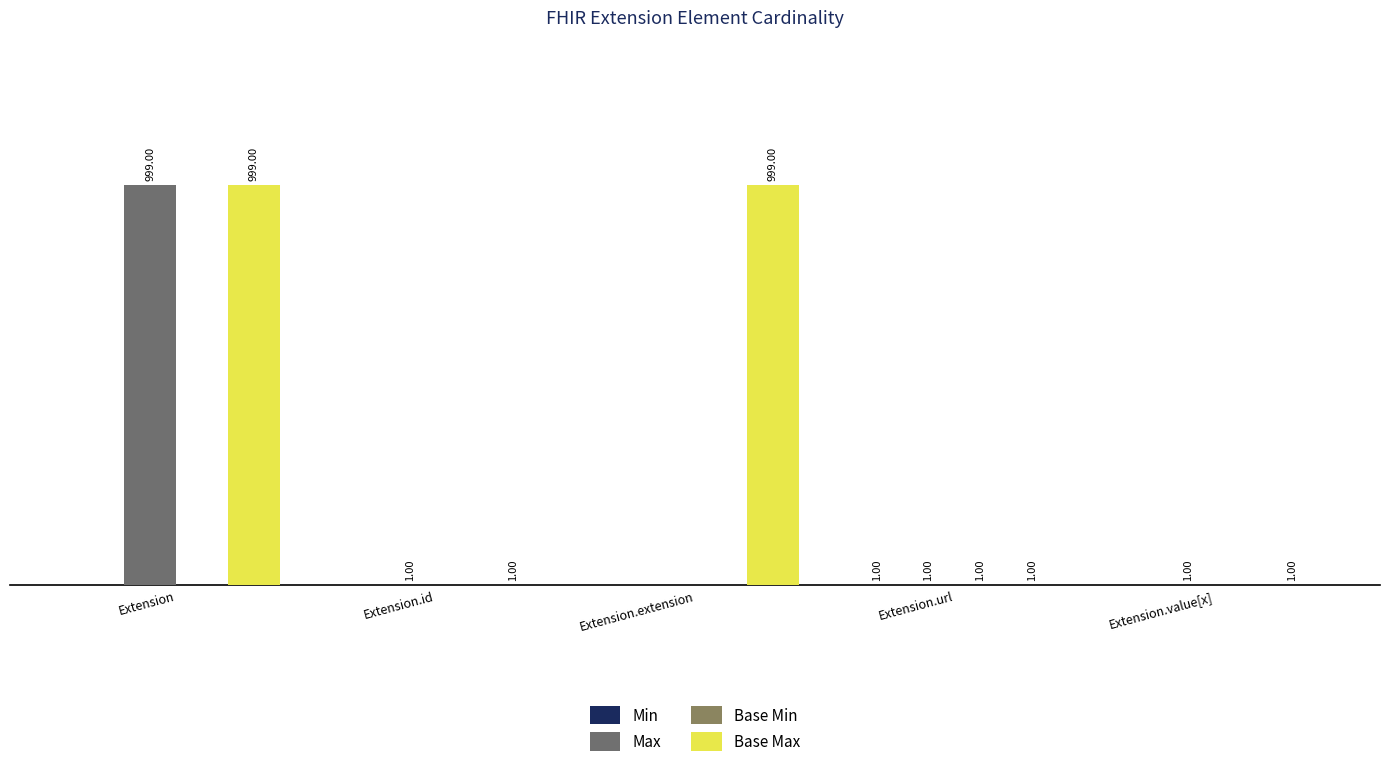

Which series has the widest spread of values?

Max